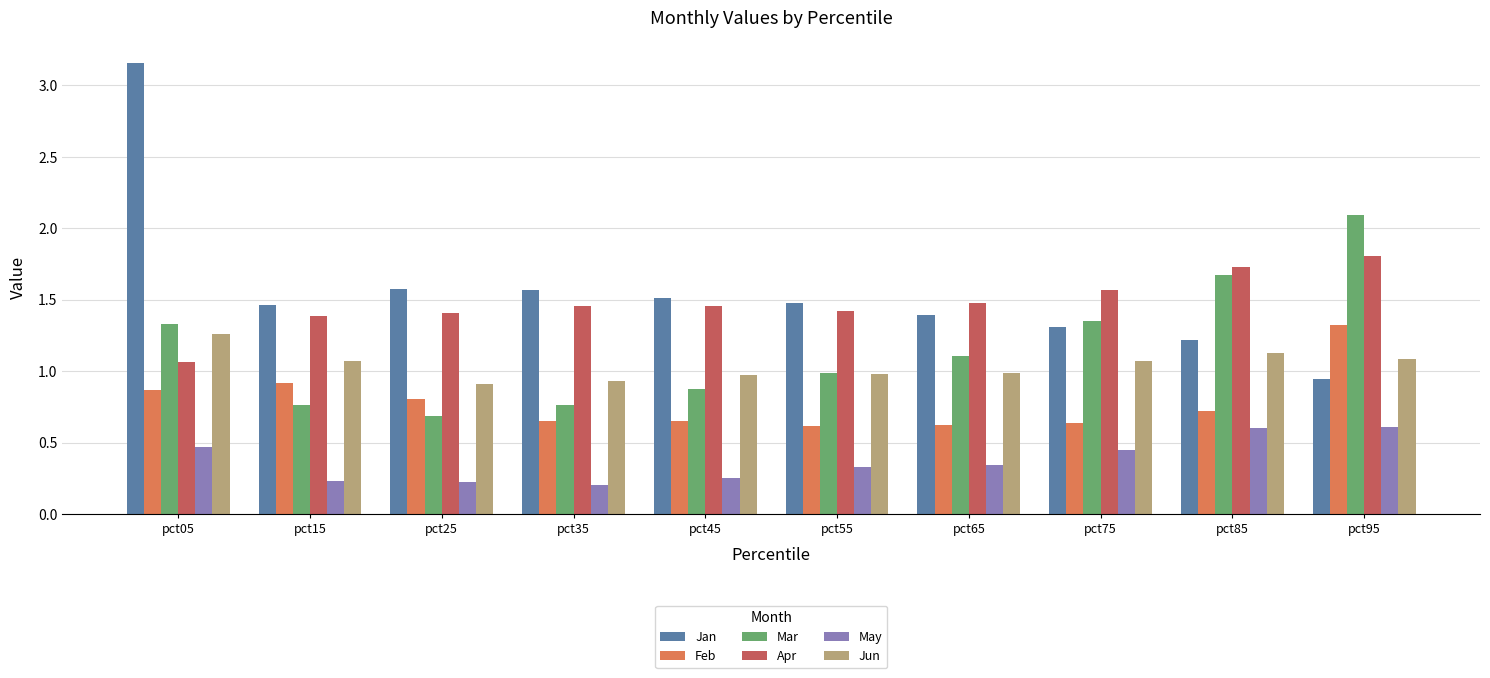

What is the spread (max minus min) of values at pct55?

1.1